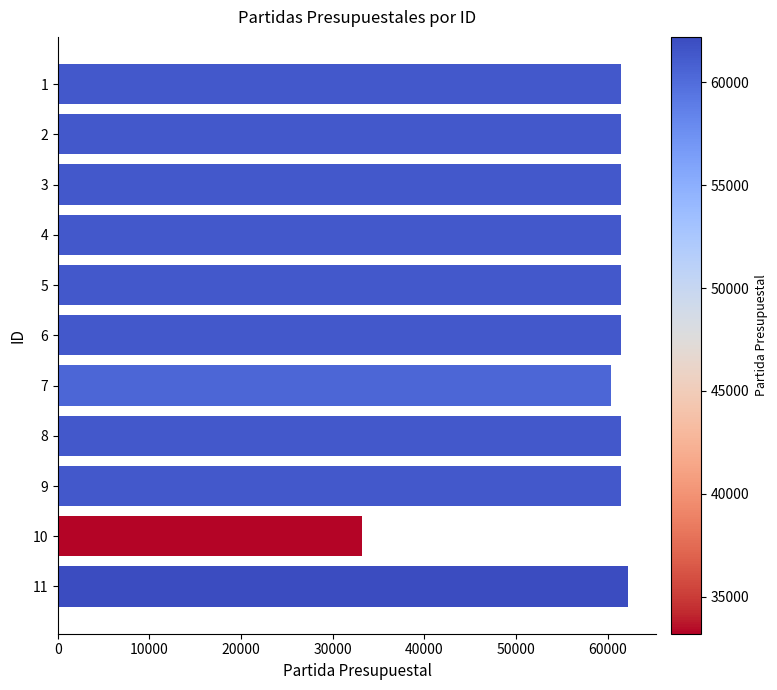

The value at 10 is 33201. True or false?

True